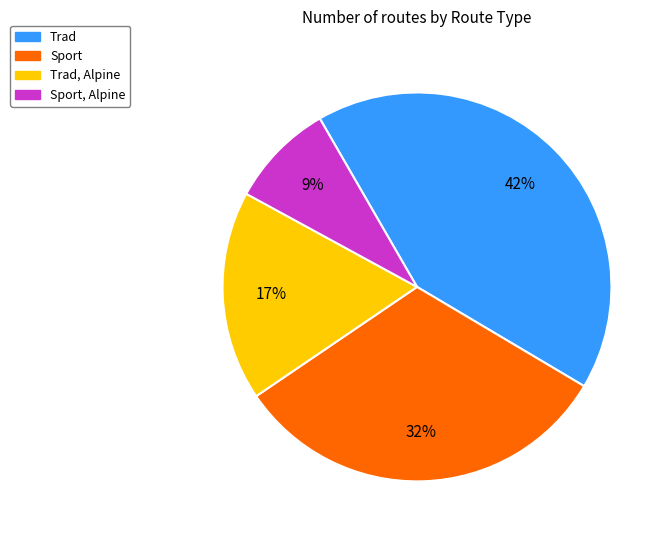

To the nearest percent, what is the difference between the largest and smallest slice percentages?

33%